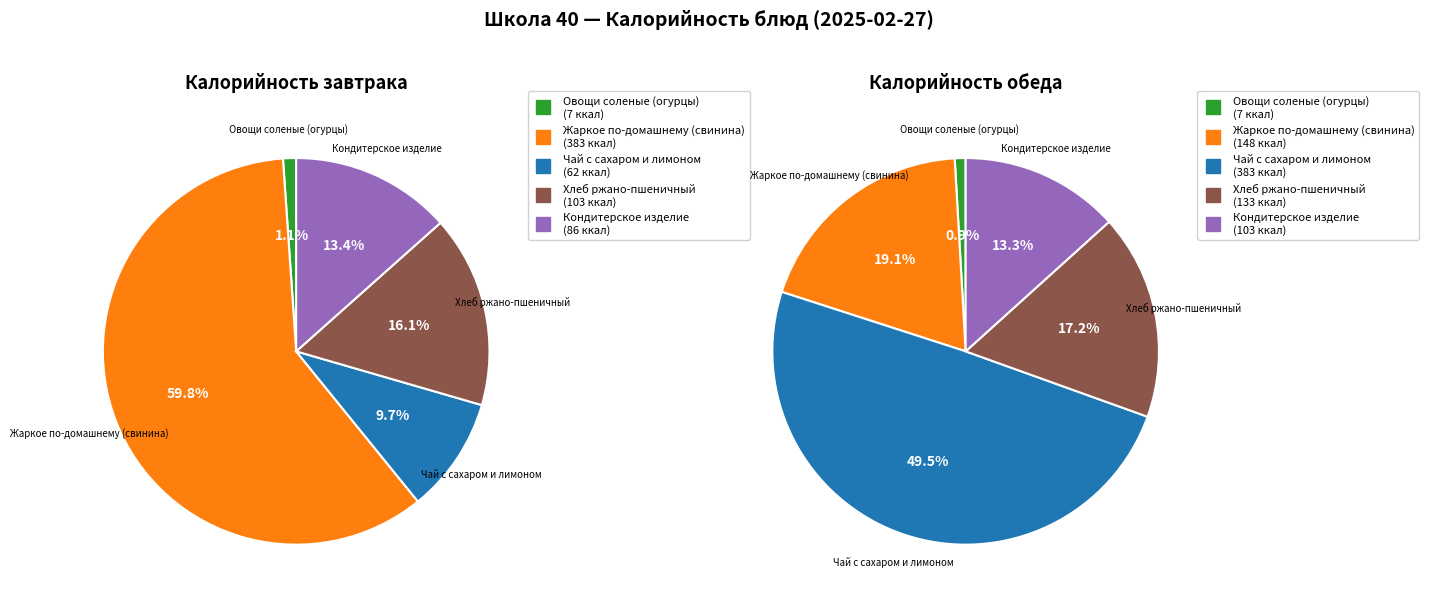

Is it true that Чай с сахаром и лимоном is 10% of the pie?

True